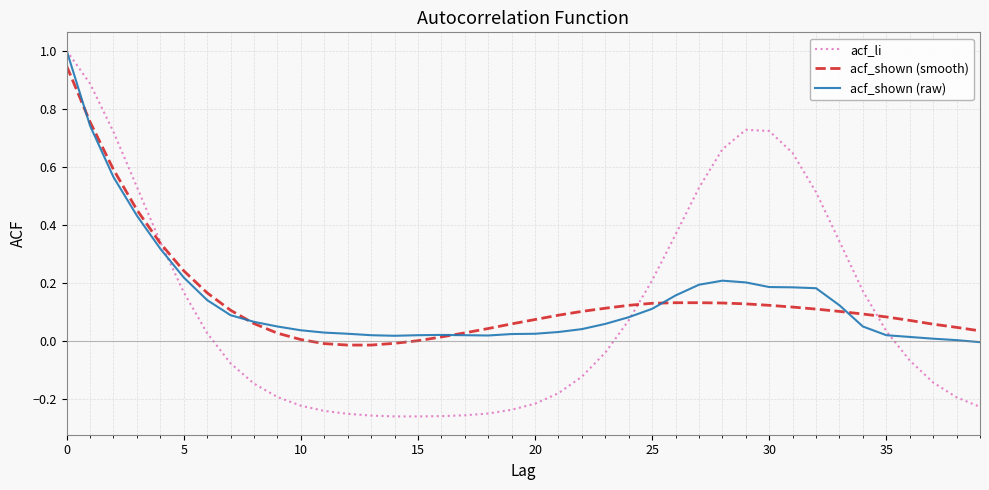

Which series has the largest range (max minus min)?

acf_li